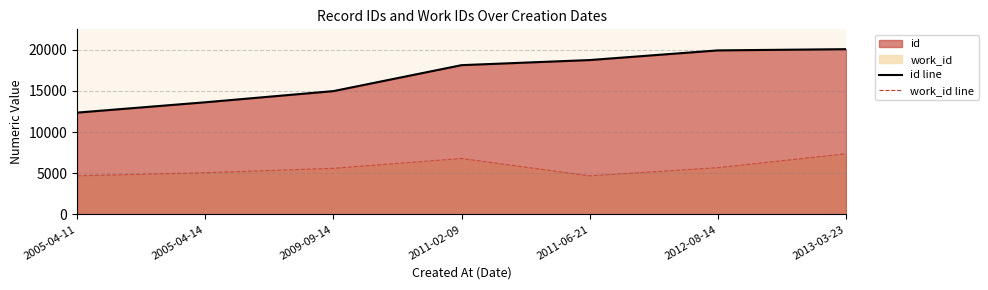

At which label does id line reach its peak?

2013-03-23